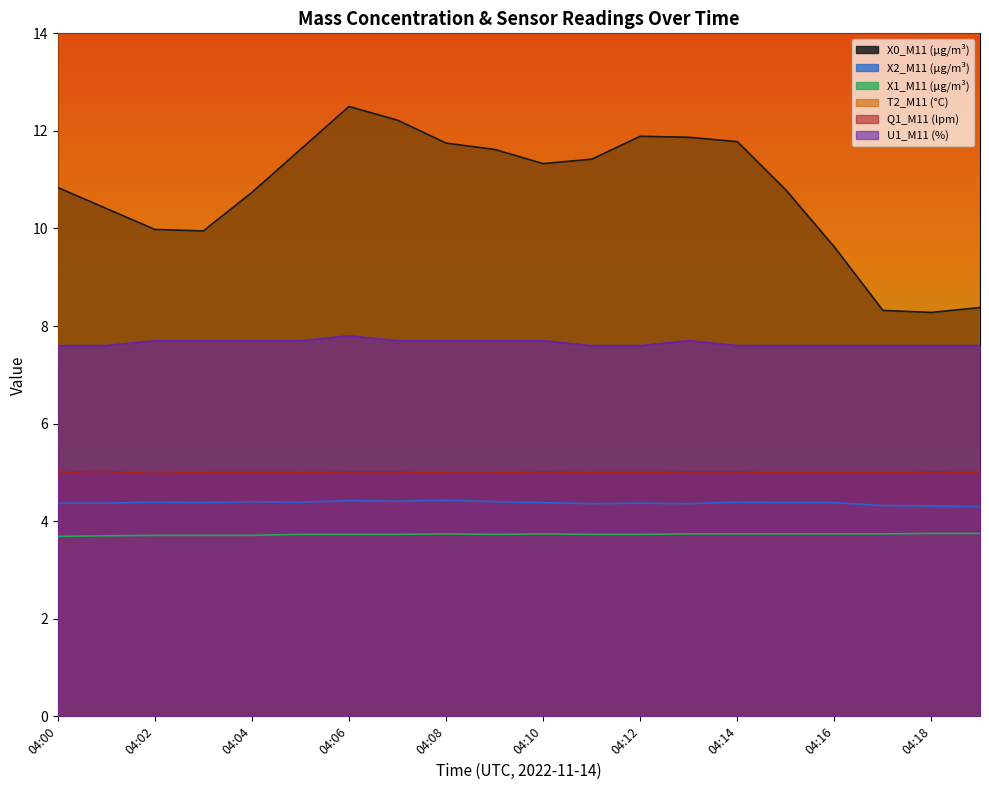

True or false: X0_M11 (μg/m³) and X1_M11 (μg/m³) intersect in this chart.

False